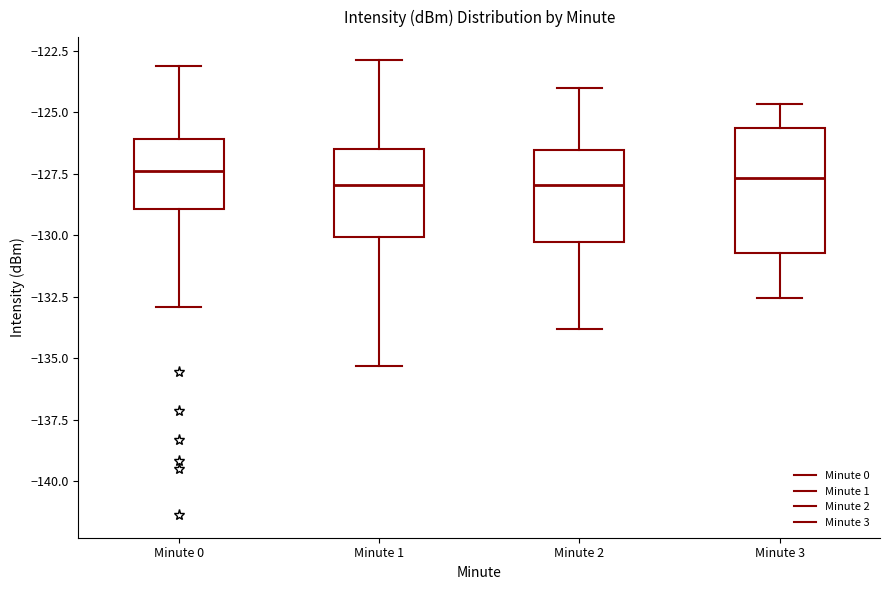

Comparing the boxes themselves (not the whiskers), which one is the tallest?

Minute 3